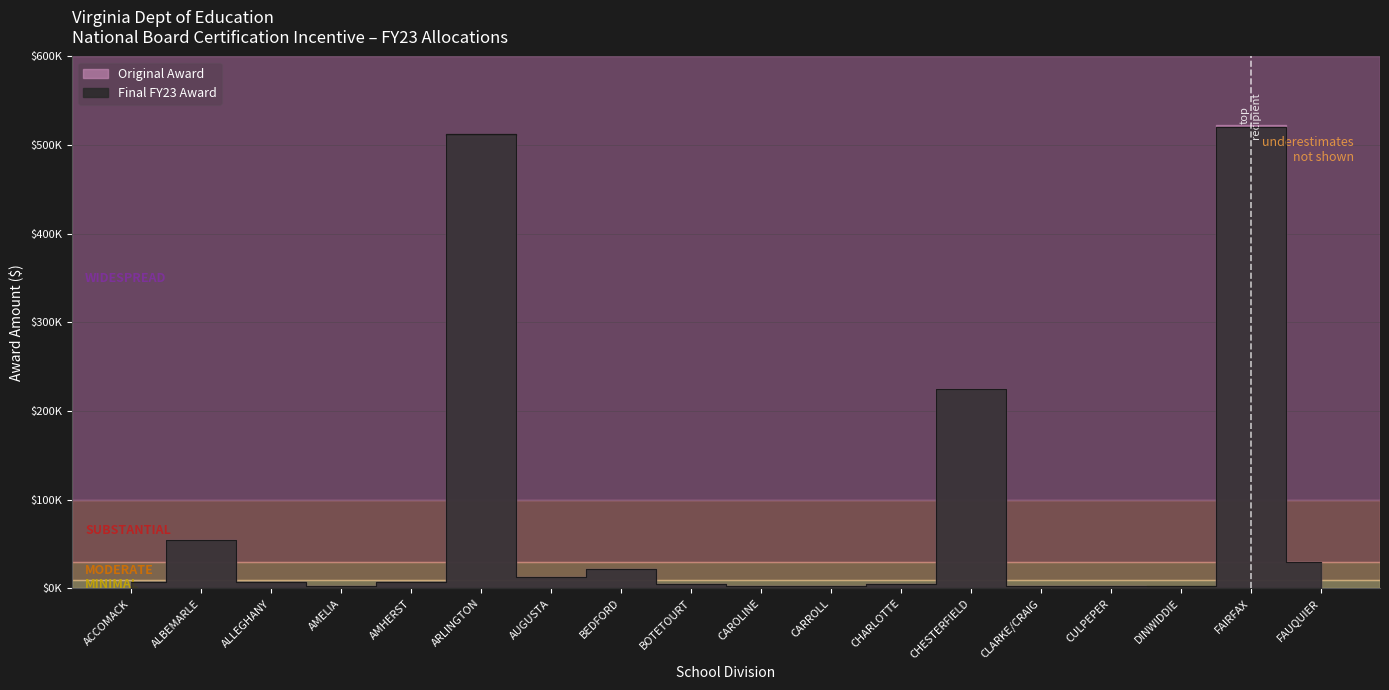

At which label is the value closest to 261250?

CHESTERFIELD